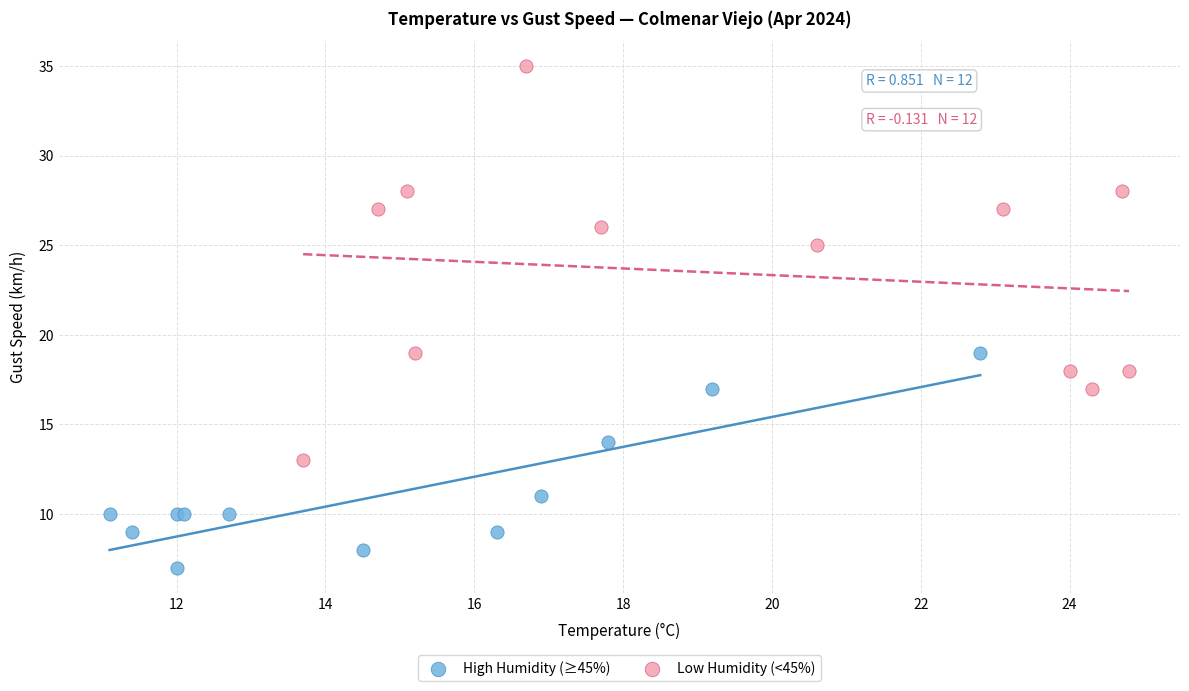

Which series contains the highest Y value?

Low Humidity (<45%)